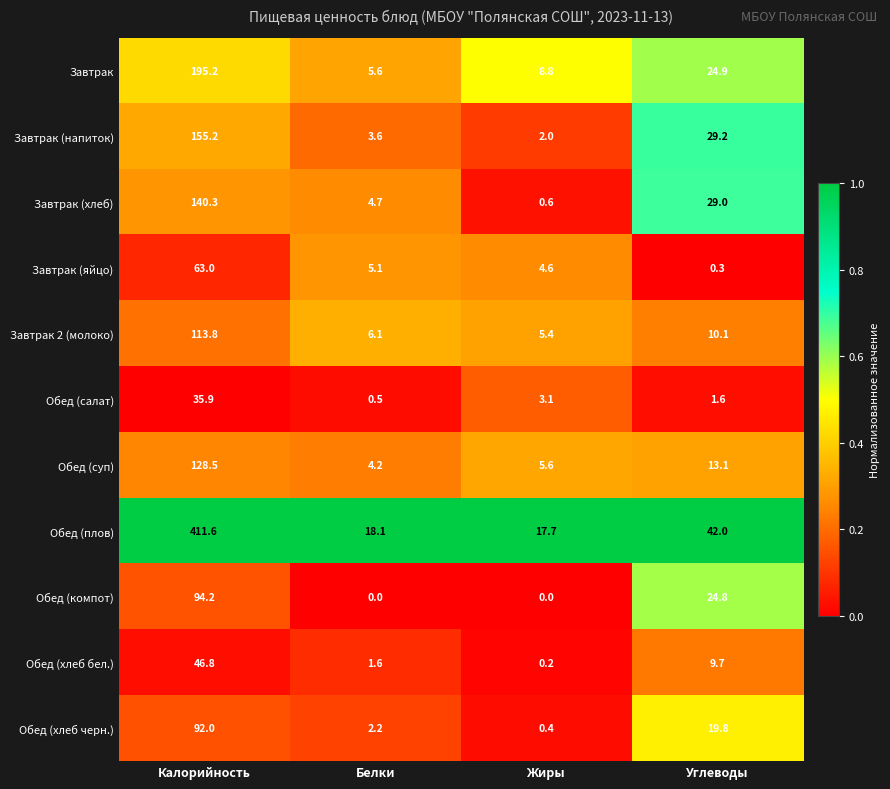

How many values in the Завтрак series exceed 24?

2